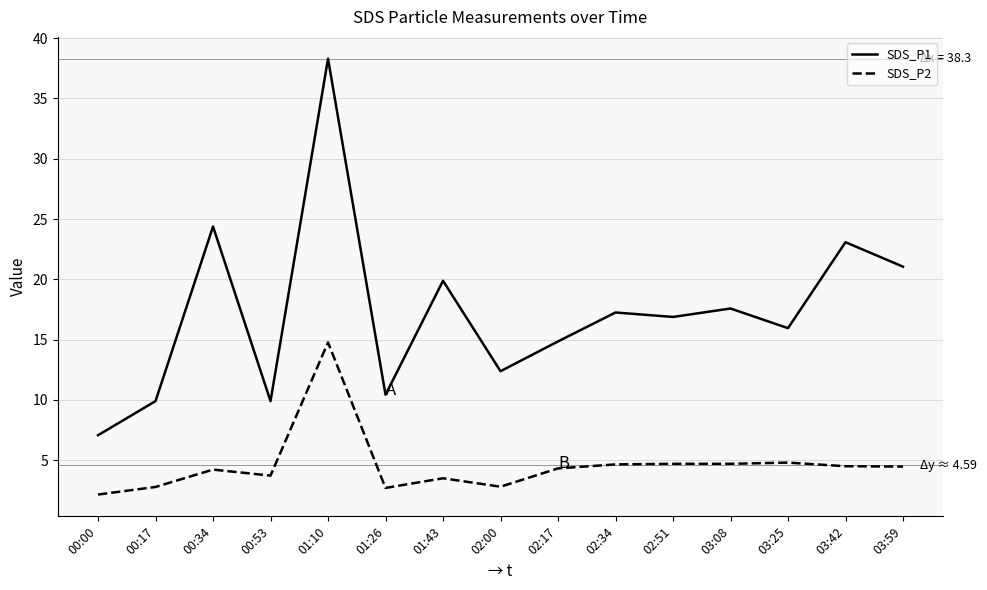

Which category has the lowest value across all series?

00:00